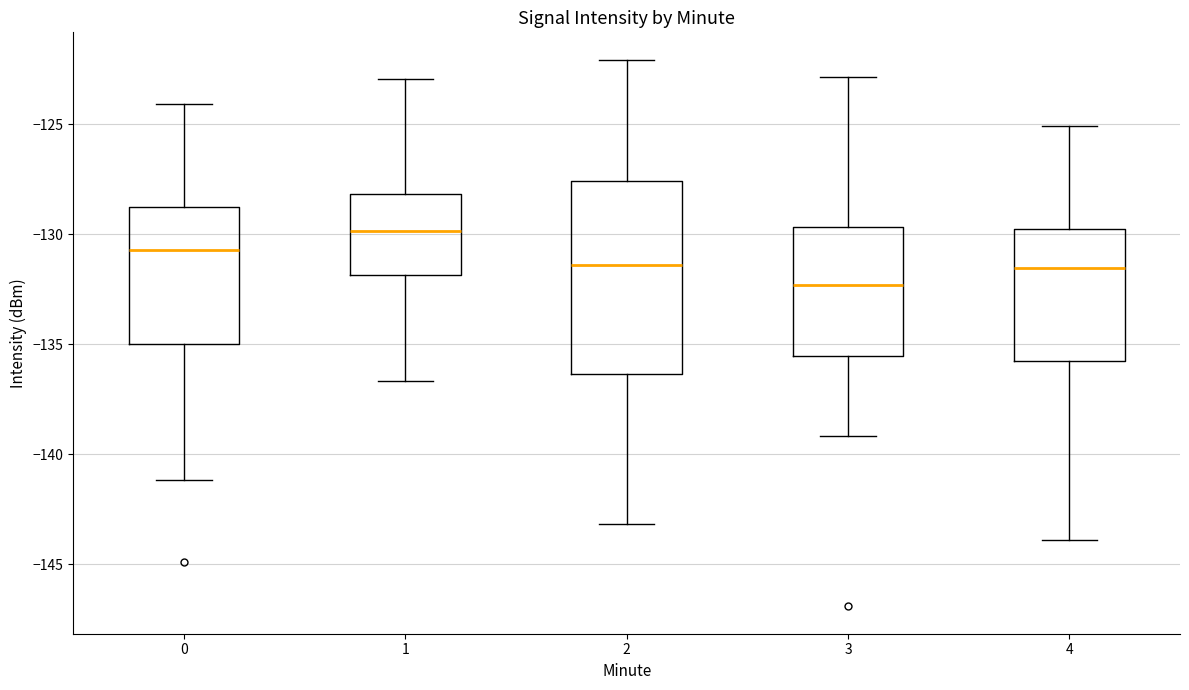

Which box is the tallest, from its lower edge to its upper edge?

2